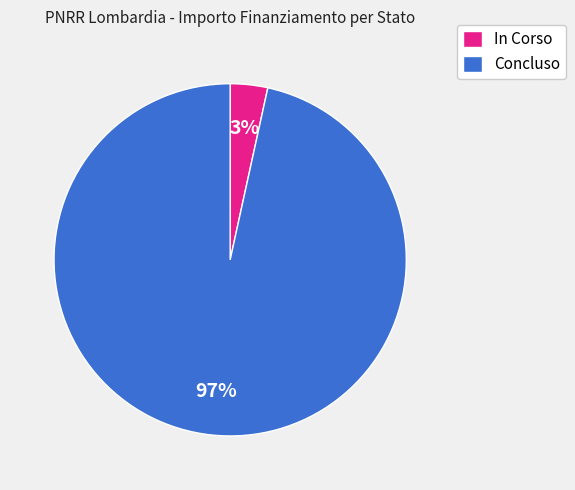

To the nearest percent, what portion does Concluso represent?

97%